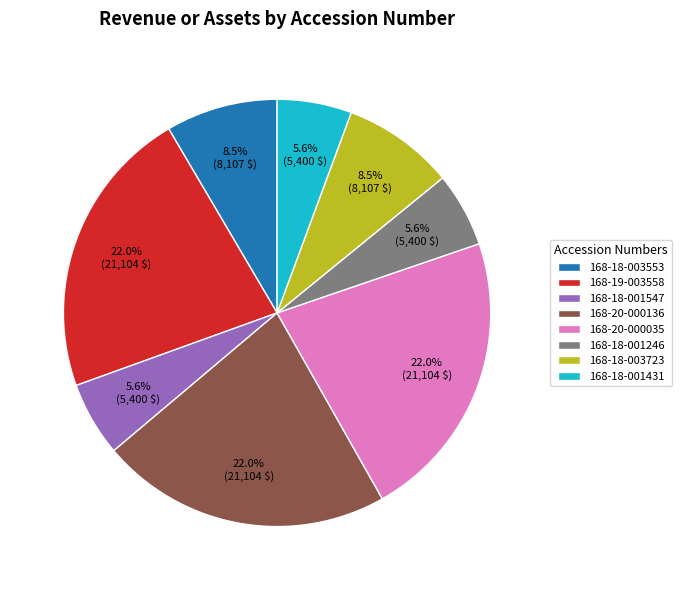

How many segments does this pie chart have?

8